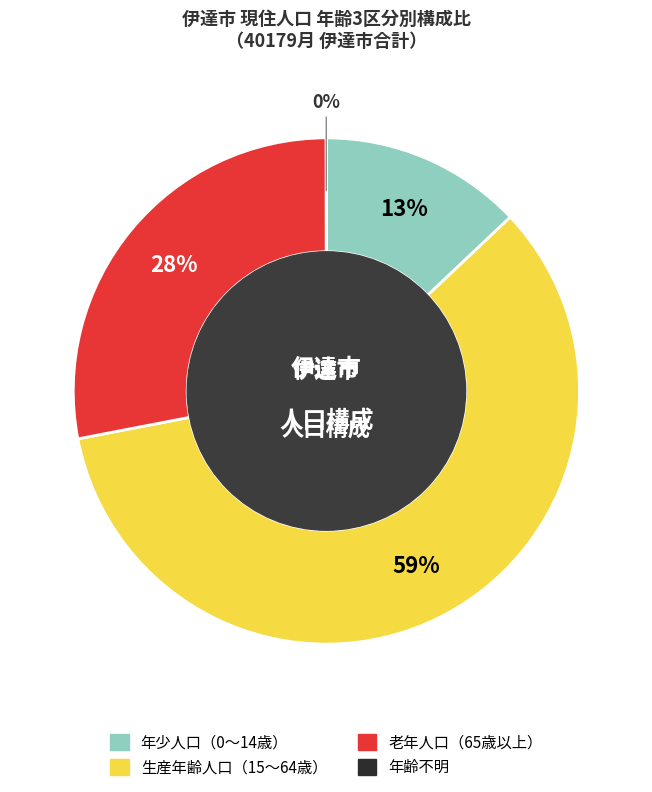

Does any single category account for the majority?

Yes